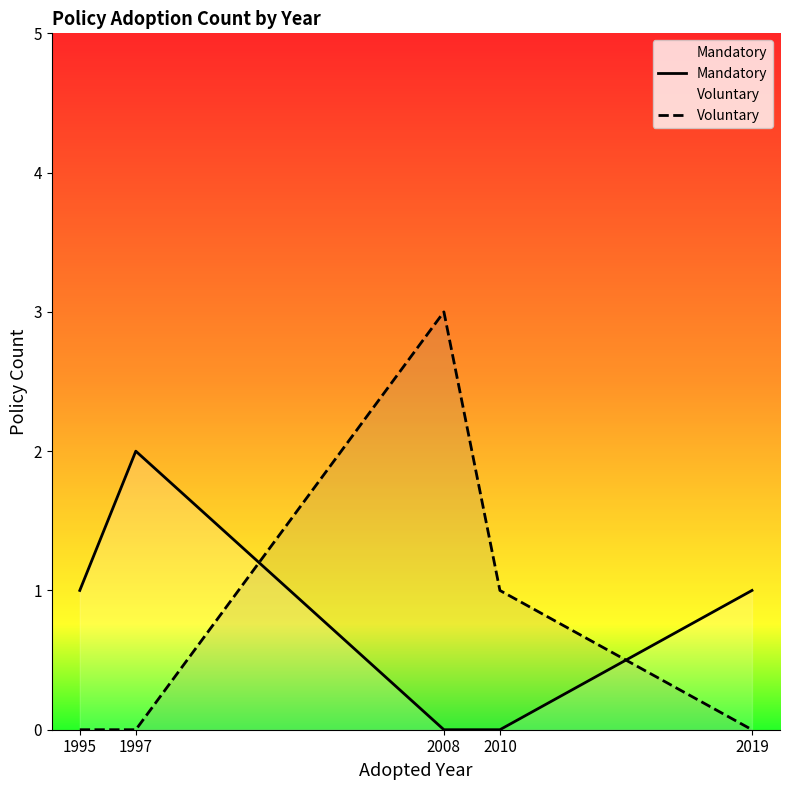

What is the difference between the maximum and second lowest values in the Mandatory series?

2